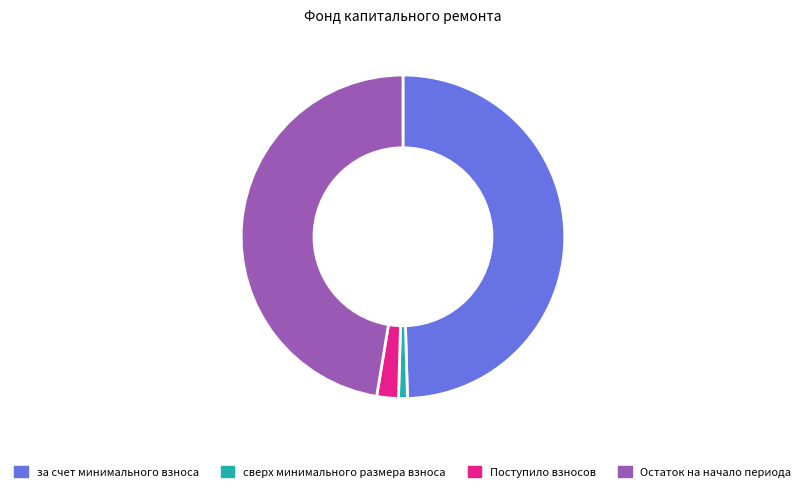

Which slice is the smallest?

сверх минимального размера взноса